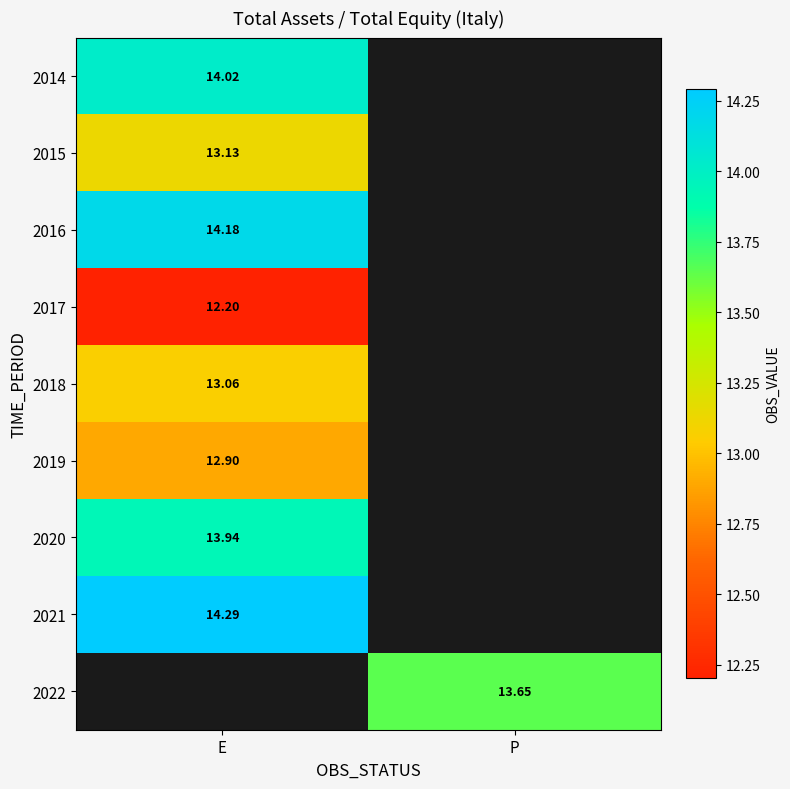

The 2022 series shows 18.5 at P. True or false?

False